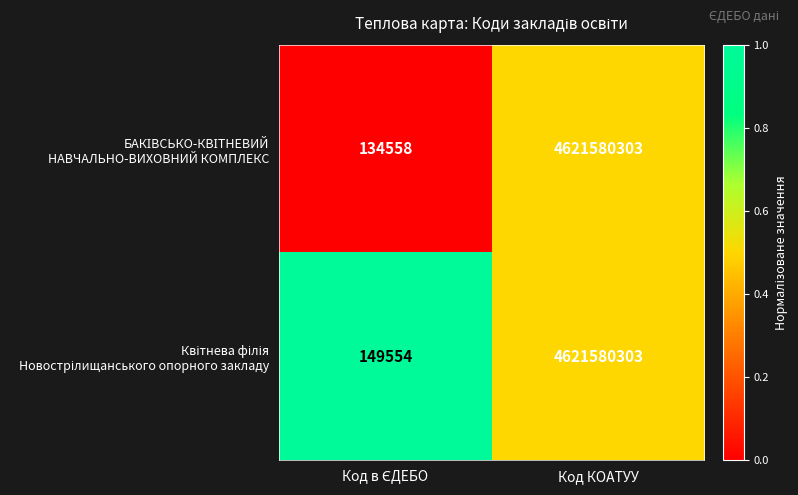

What is the smallest value displayed?

134558